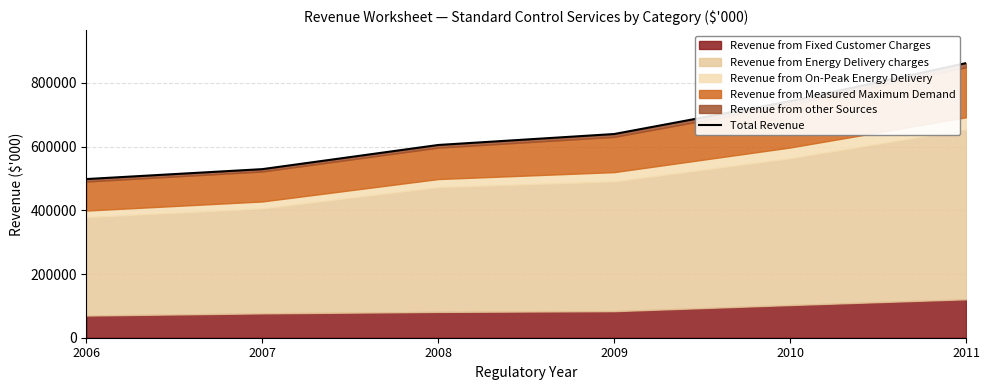

True or false: there are more than 1 points higher than both neighbors.

False